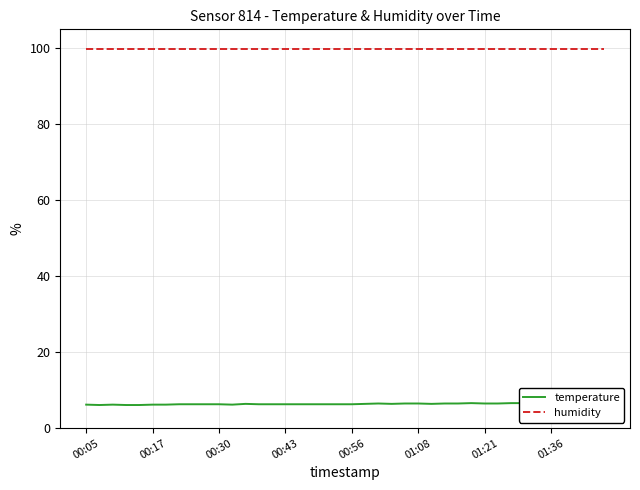

True or false: temperature has more than 1 interior local peaks.

True